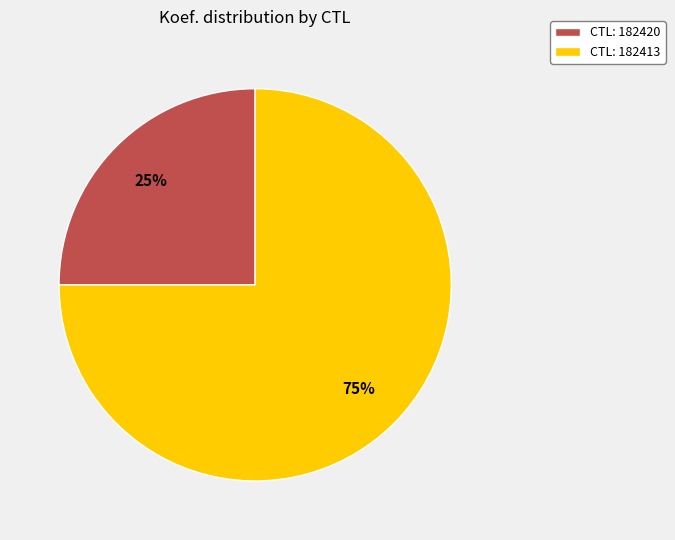

True or false: CTL: 182420 accounts for 25% of the total.

True